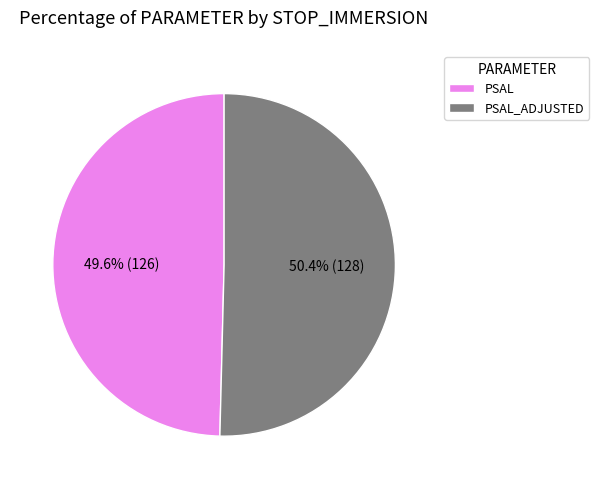

To the nearest percent, what is the difference between the largest and smallest slice percentages?

1%